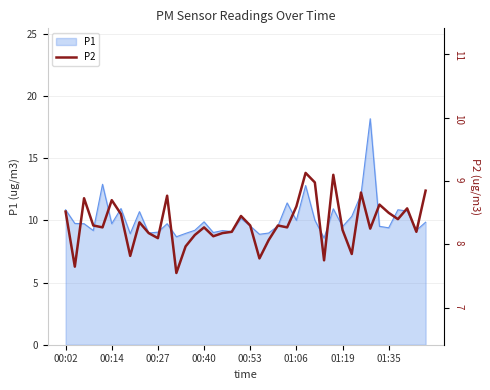

What is the smallest value displayed?

7.5